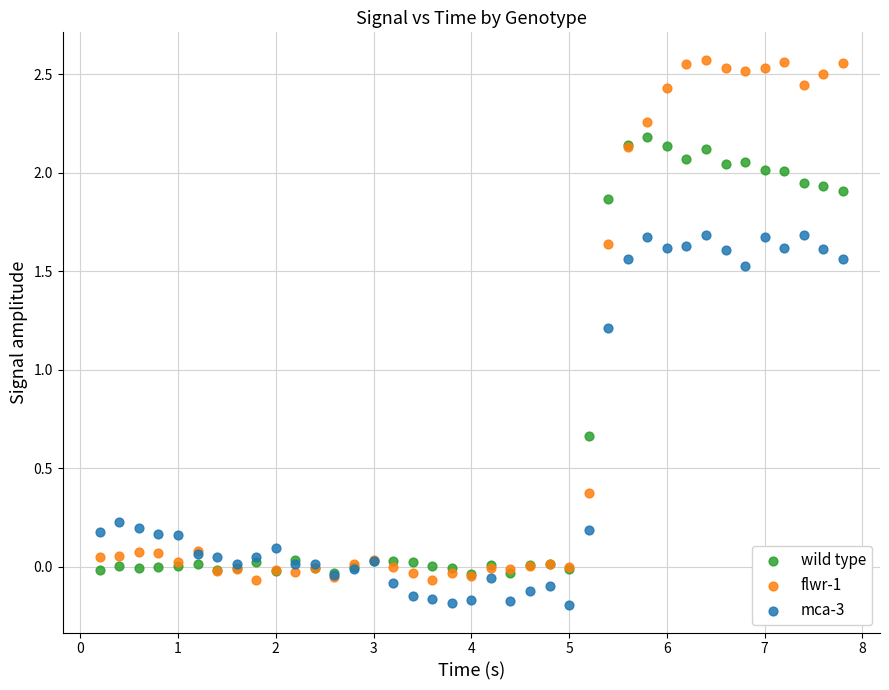

What are all the series names shown in the legend?

wild type, flwr-1, mca-3